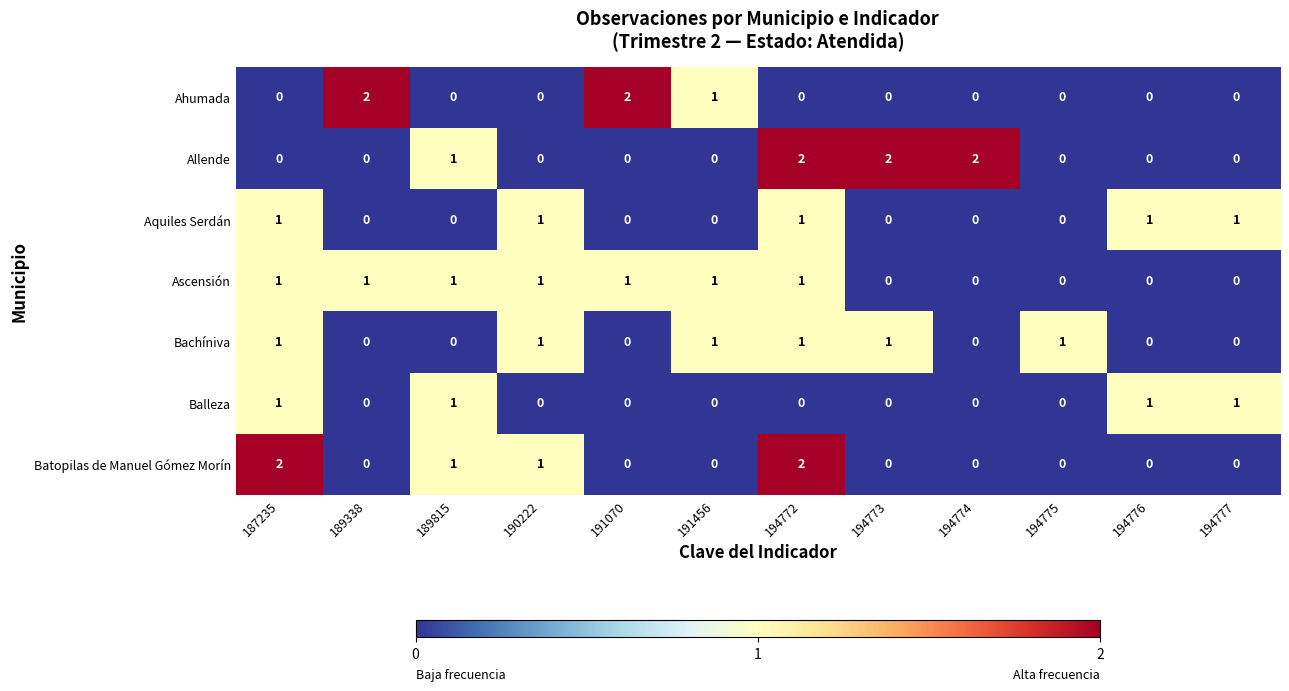

Is the value of Allende at 194773 greater than the value of Ahumada at 189815?

Yes